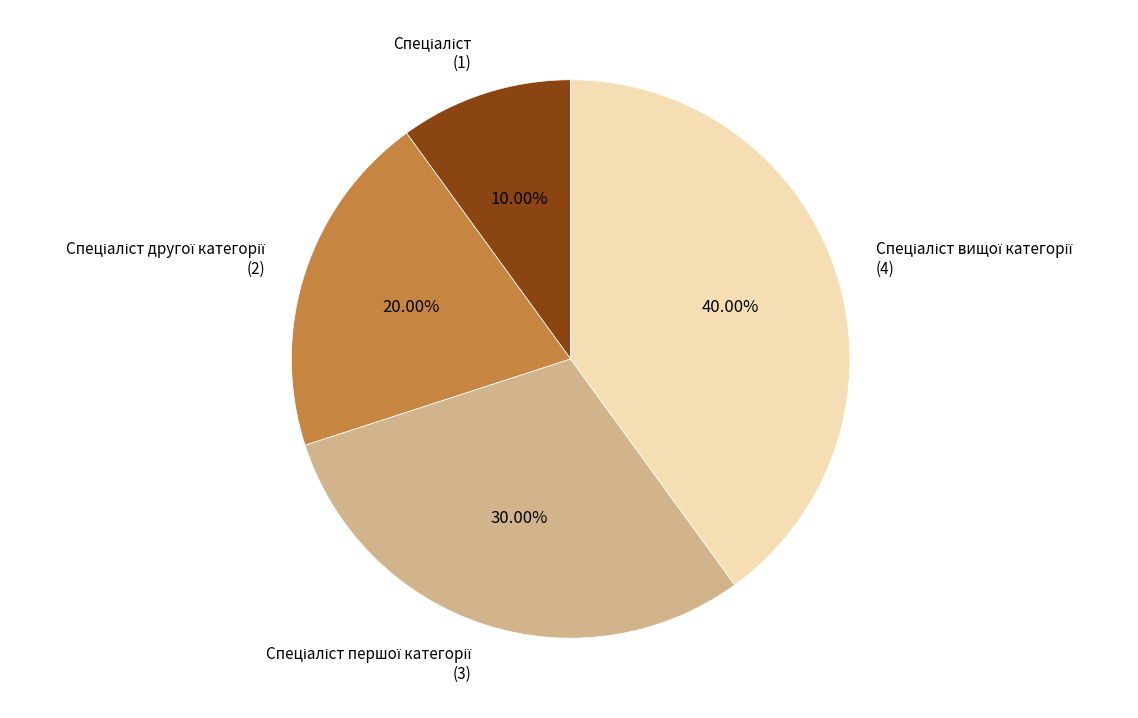

How many segments does this pie chart have?

4